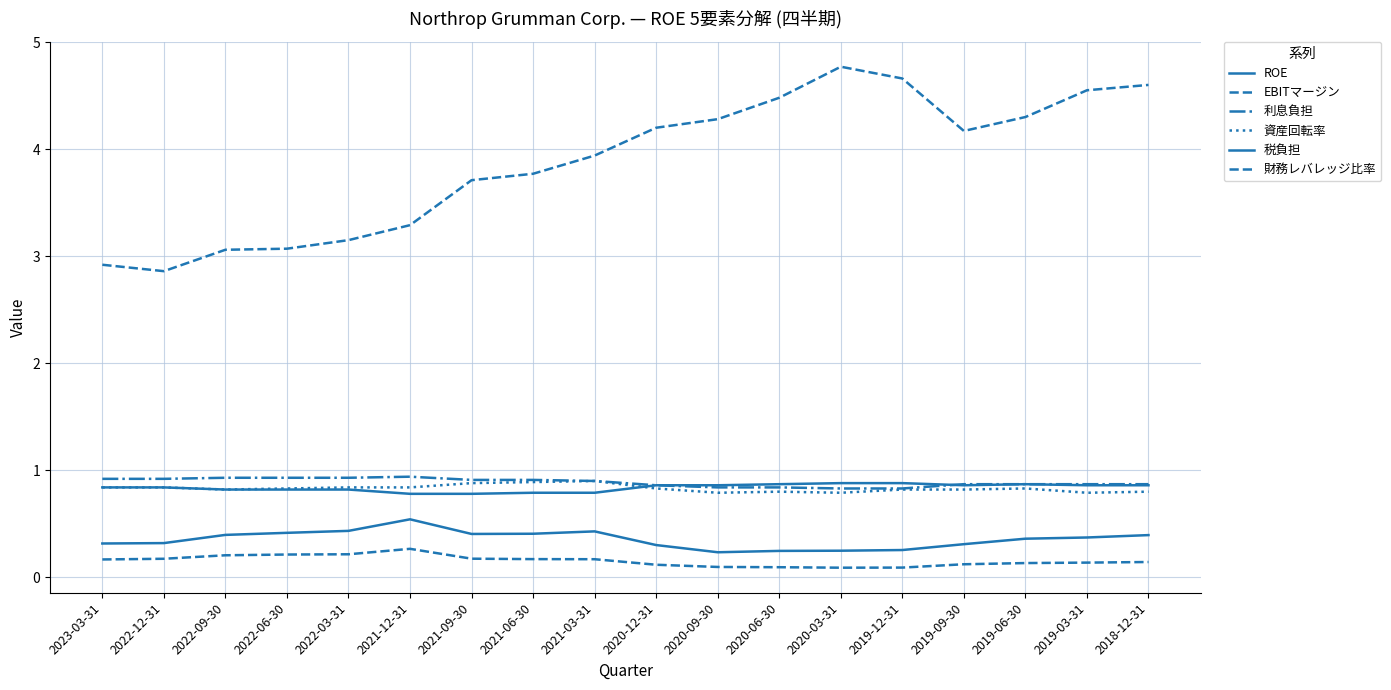

What is the lowest value of the EBITマージン series?

0.1